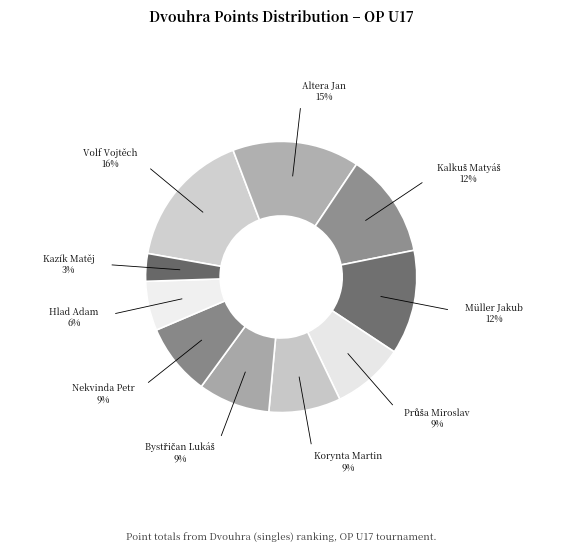

Is there a majority slice in this chart?

No